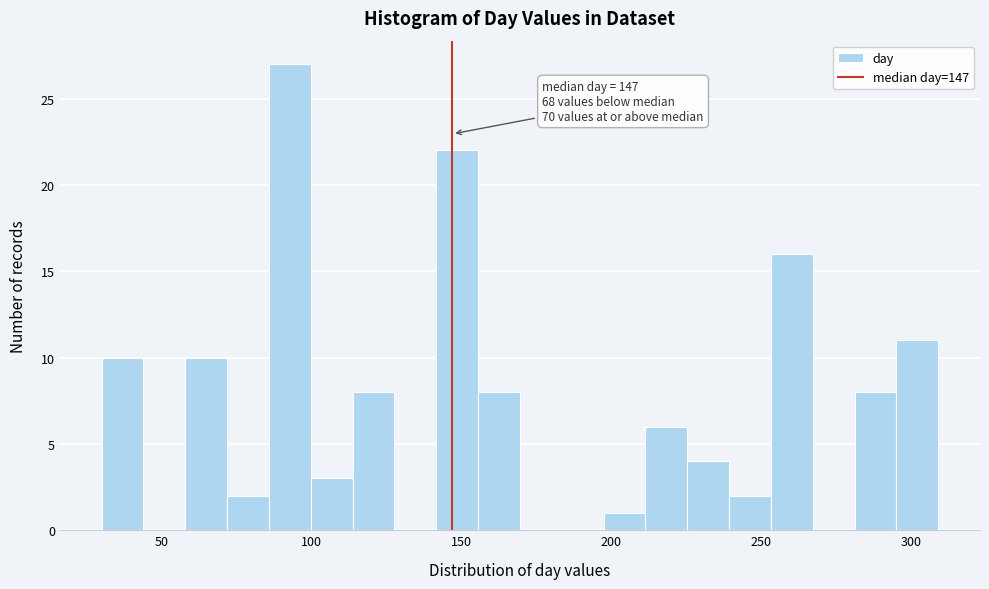

Around what value on the x-axis is the tallest bar? Give the approximate position of its centre, as read against the axis.

95